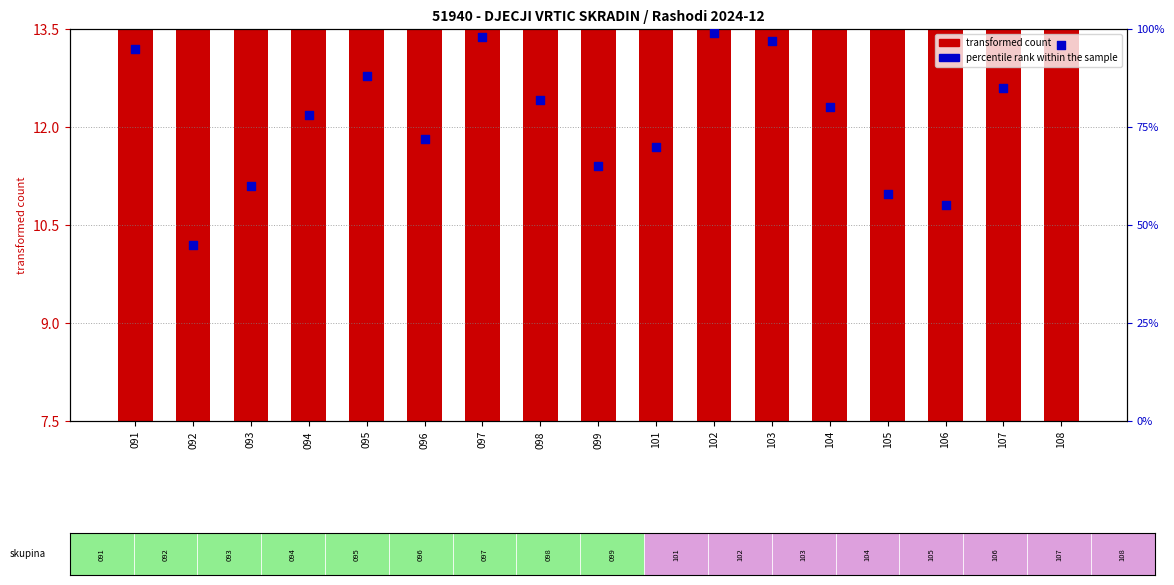

Is the value of percentile rank within the sample at 094 greater than the value of transformed count at 091?

Yes